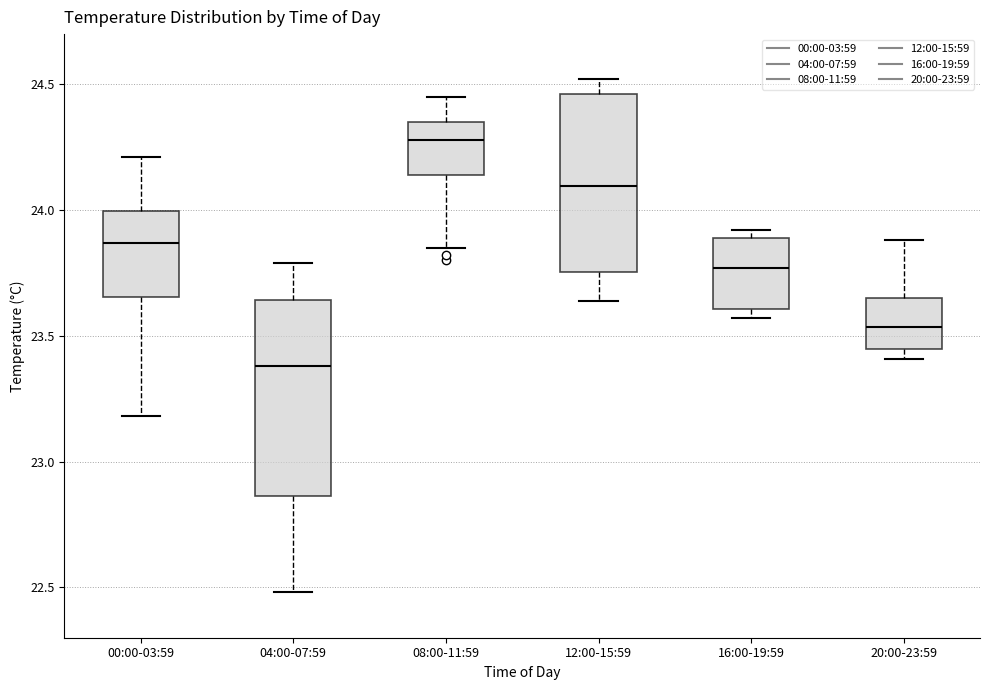

Reading left to right, read every box against the y-axis: the position of its median line, the range the box covers, and the ends of its whiskers. The values are not printed on the chart, so give them approximately, as read against the axis.

00:00-03:59: median 23.85, box 23.65 to 24.00, whiskers 23.20 to 24.20
04:00-07:59: median 23.40, box 22.85 to 23.65, whiskers 22.50 to 23.80
08:00-11:59: median 24.30, box 24.15 to 24.35, whiskers 23.85 to 24.45
12:00-15:59: median 24.10, box 23.75 to 24.45, whiskers 23.65 to 24.50
16:00-19:59: median 23.75, box 23.60 to 23.90, whiskers 23.55 to 23.90 (just above the box's upper edge)
20:00-23:59: median 23.55, box 23.45 to 23.65, whiskers 23.40 to 23.90